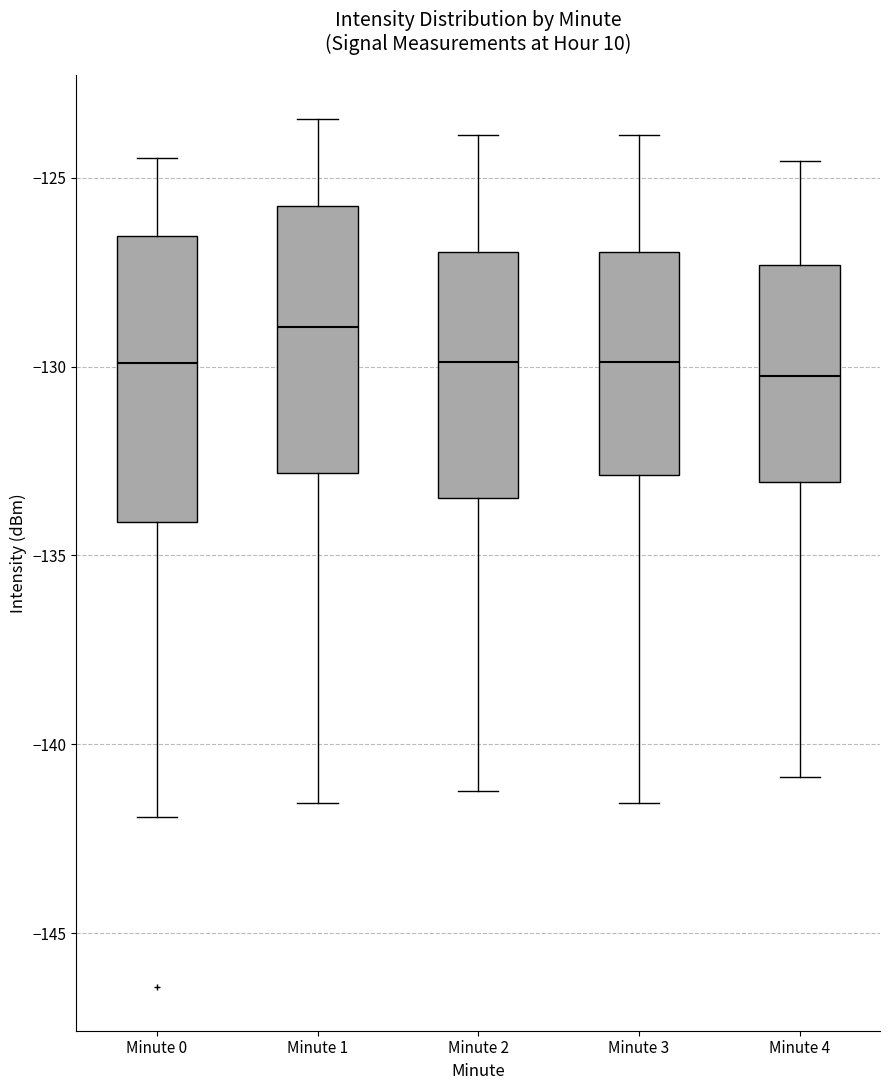

Where is the upper edge of the box for Minute 0 on the y-axis? The values are not printed on the chart, so give them approximately, as read against the axis.

-126.5